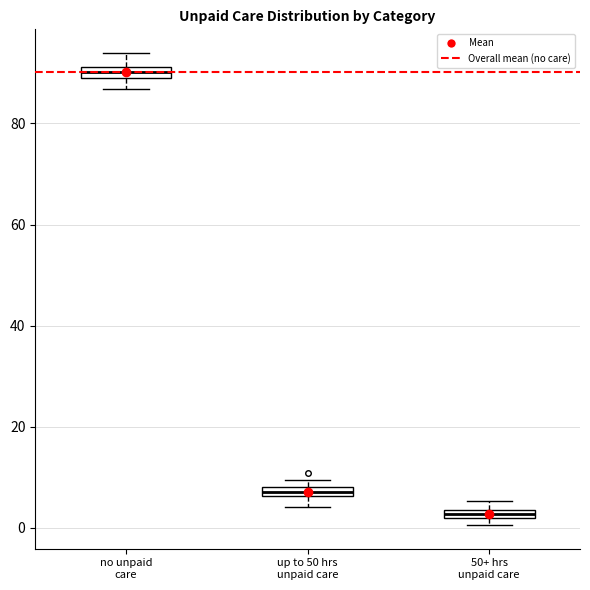

Which box has the highest median line?

no unpaid care